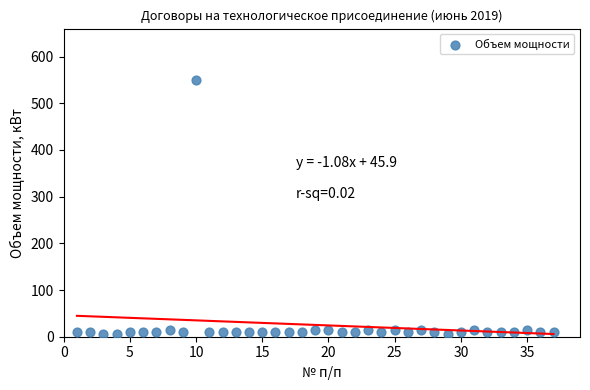

What is the range of X values (max minus min)?

36